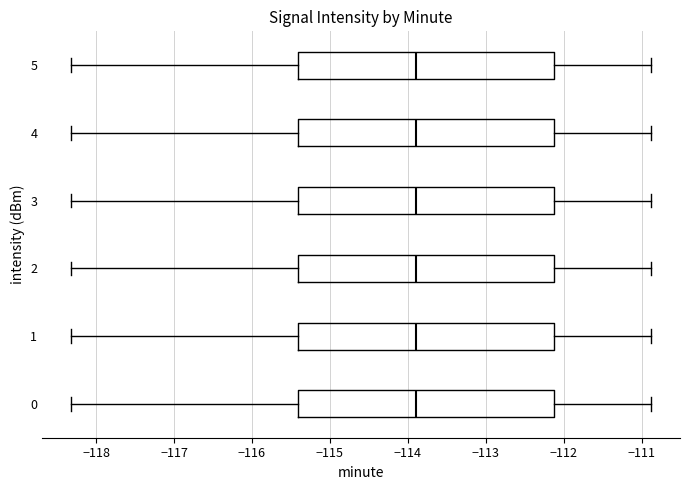

Reading bottom to top, transcribe this box plot: for each box, give where its median line is, the range the box spans, and where its two whiskers end, as read against the x-axis. The values are not printed on the chart, so give them approximately, as read against the axis.

0: median -113.9, box -115.4 to -112.1, whiskers -118.3 to -110.9
1: median -113.9, box -115.4 to -112.1, whiskers -118.3 to -110.9
2: median -113.9, box -115.4 to -112.1, whiskers -118.3 to -110.9
3: median -113.9, box -115.4 to -112.1, whiskers -118.3 to -110.9
4: median -113.9, box -115.4 to -112.1, whiskers -118.3 to -110.9
5: median -113.9, box -115.4 to -112.1, whiskers -118.3 to -110.9